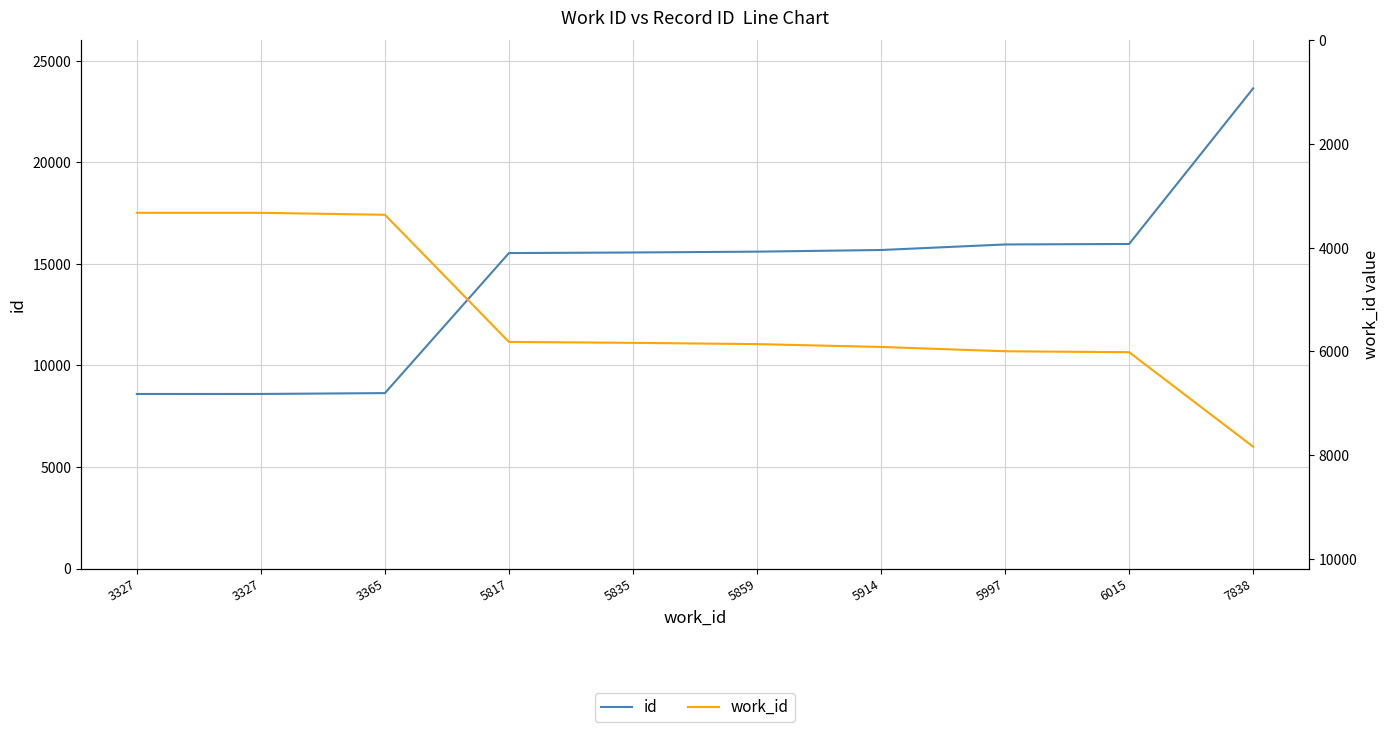

What is the highest value of the work_id series?

7838